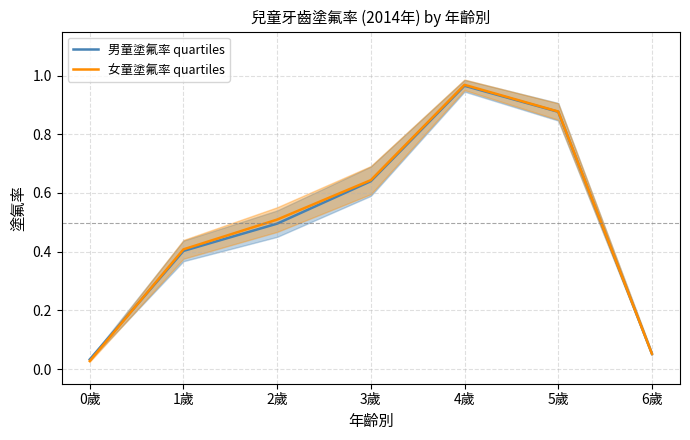

Which series has the largest range (max minus min)?

女童塗氟率 quartiles